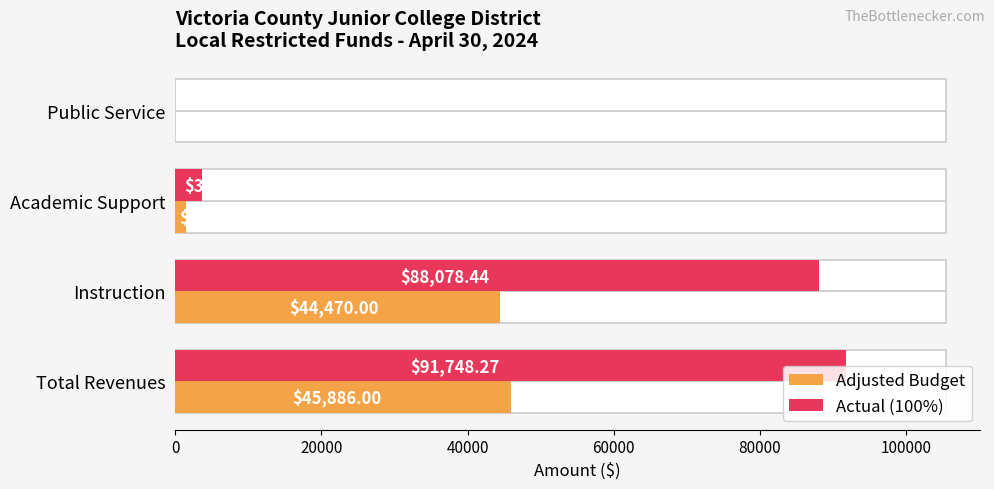

What is the average value of the Actual (100%) series?

45874.1